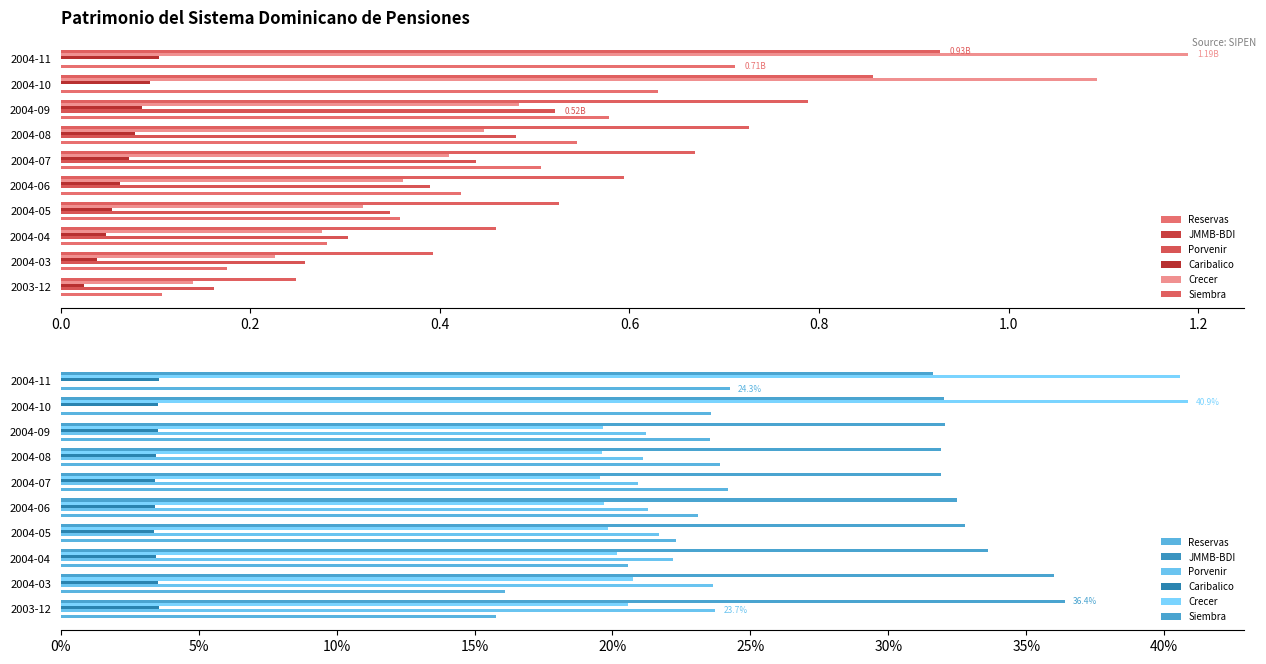

What is the minimum value for Crecer?

19.6